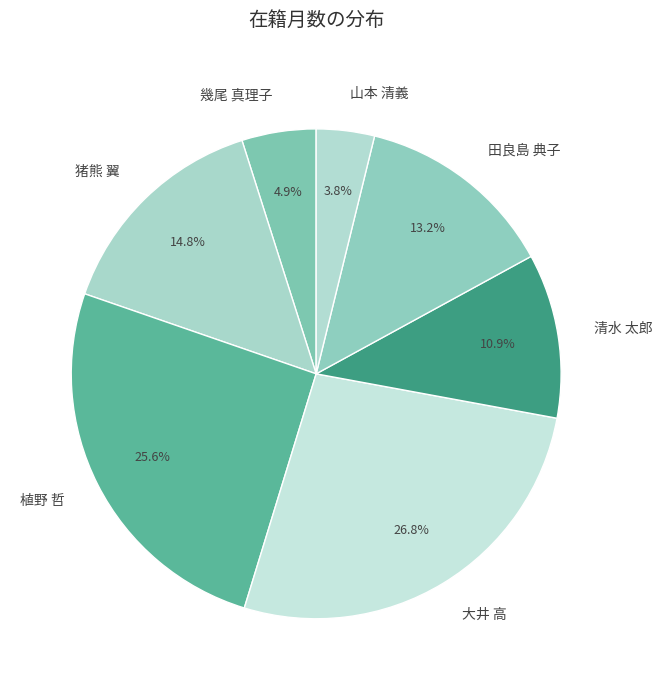

What is the ratio of the value at 清水 太郎 to the value at 大井 高?

0.4